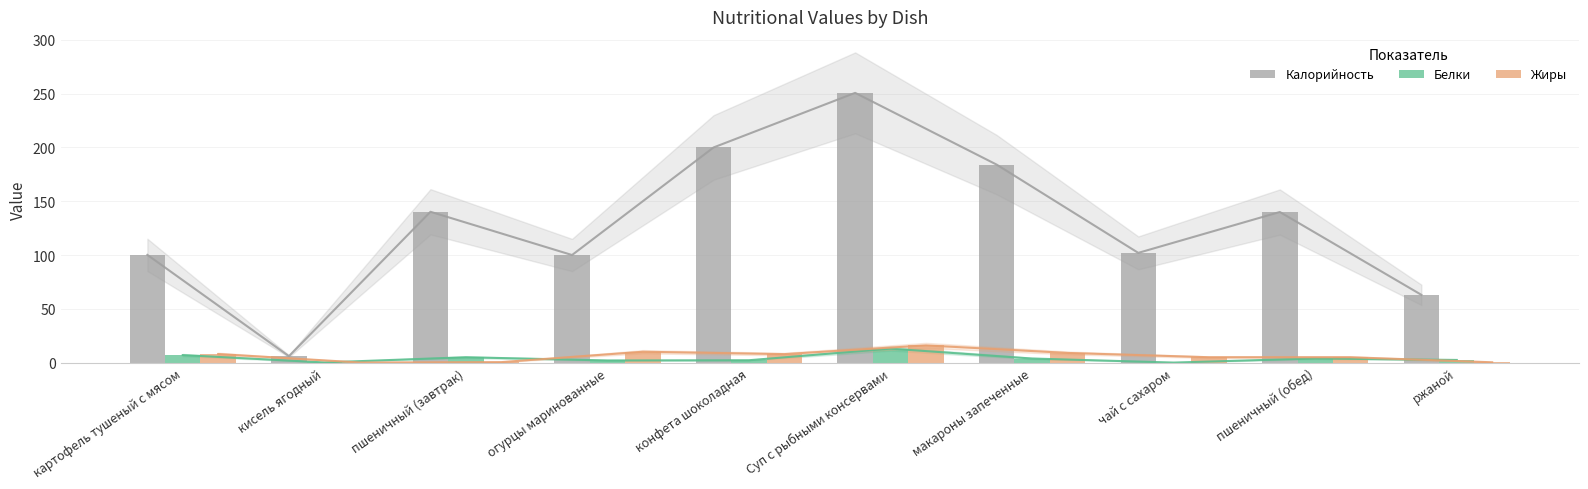

How many bars are there in total?

30